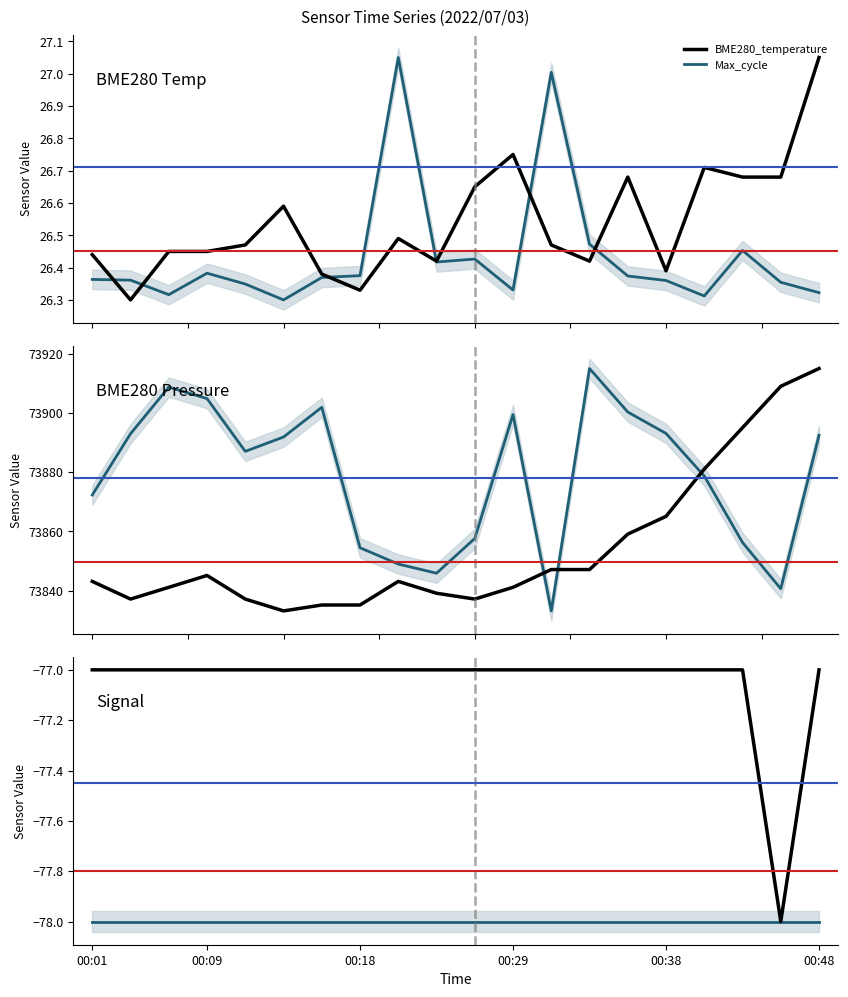

True or false: Signal has more than 1 interior local peaks.

False